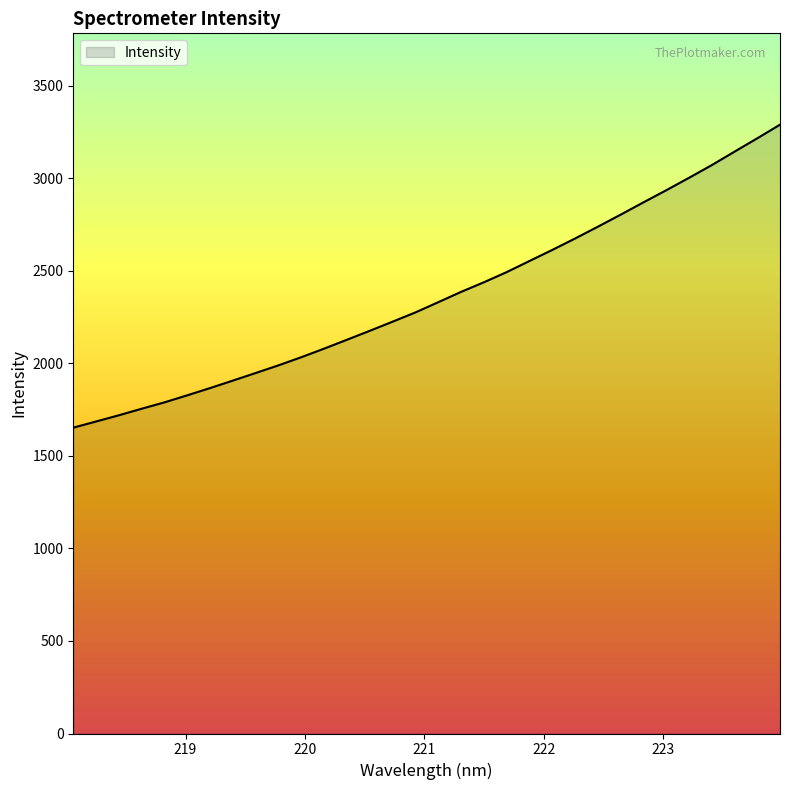

What is the maximum value shown in the chart?

3289.1